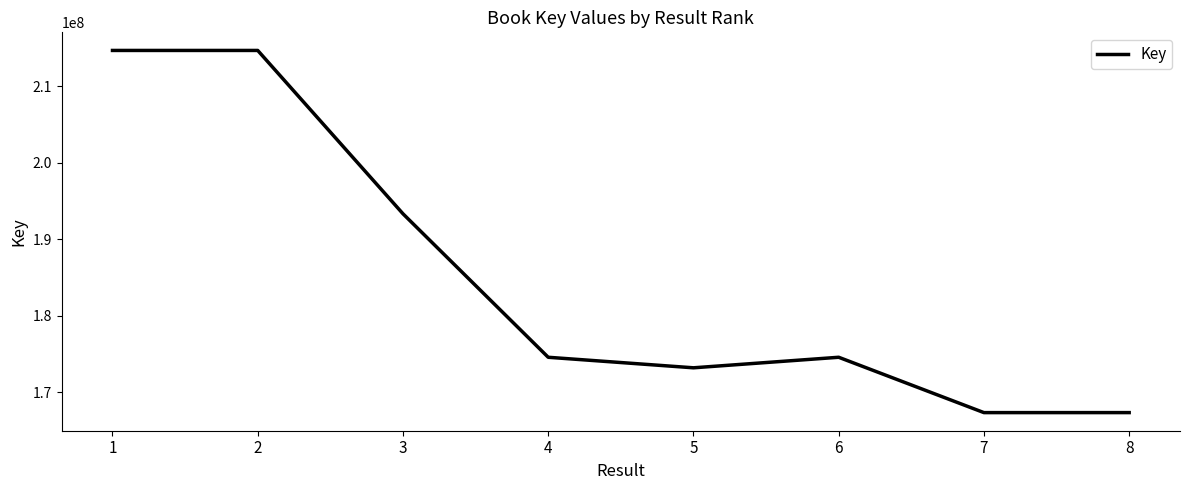

True or false: the data shows 343694565 at 1.

False